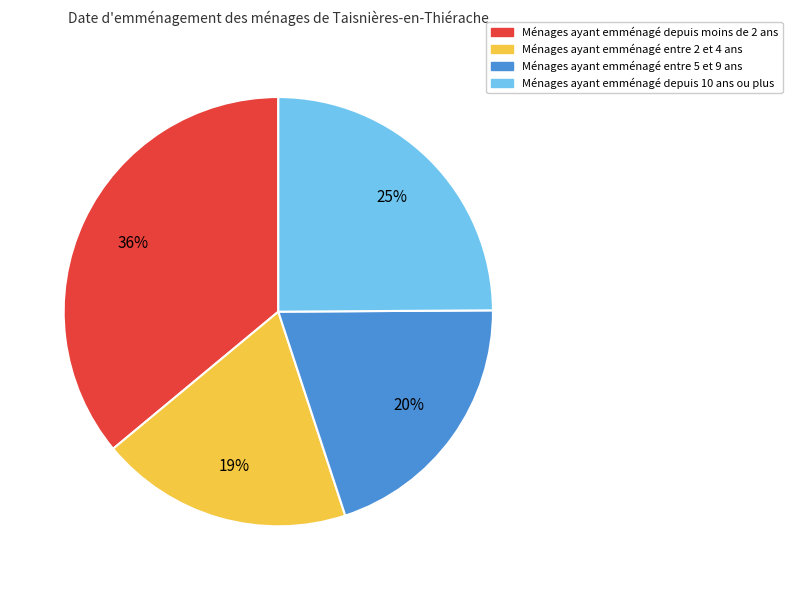

To the nearest percent, what is the difference between the largest and smallest slice percentages?

17%